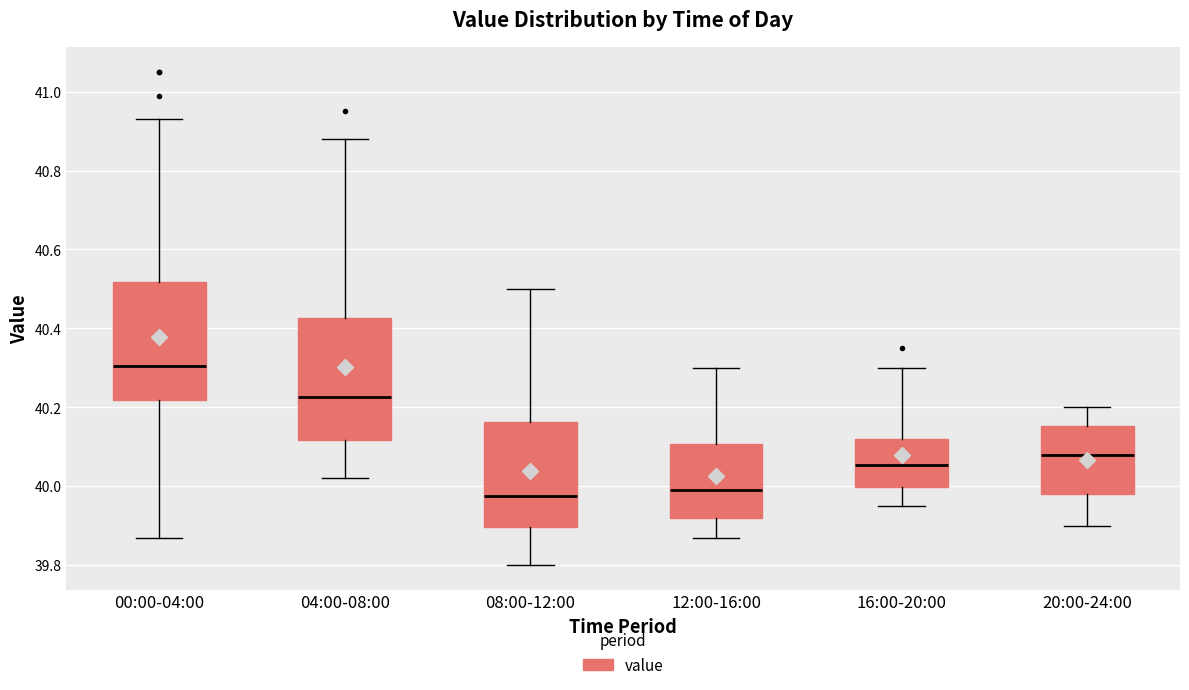

Where does the upper whisker of the box for 08:00-12:00 end on the y-axis? The values are not printed on the chart, so give them approximately, as read against the axis.

40.50